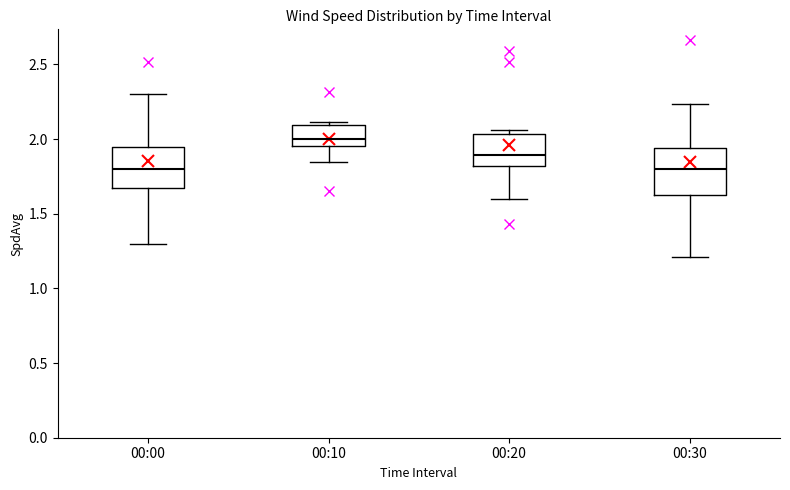

Reading left to right, read every box against the y-axis: the position of its median line, the range the box covers, and the ends of its whiskers. The values are not printed on the chart, so give them approximately, as read against the axis.

00:00: median 1.80, box 1.65 to 1.95, whiskers 1.30 to 2.30
00:10: median 2.00, box 1.95 to 2.10, whiskers 1.85 to 2.10 (just above the box's upper edge)
00:20: median 1.90, box 1.80 to 2.05, whiskers 1.60 to 2.05 (just above the box's upper edge)
00:30: median 1.80, box 1.60 to 1.95, whiskers 1.20 to 2.25